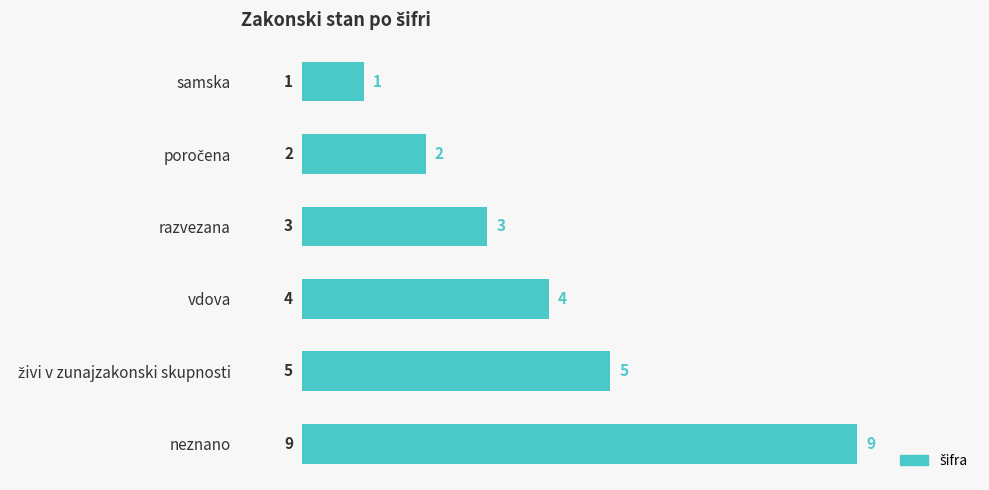

What is the label of the 6th bar from the top?

neznano